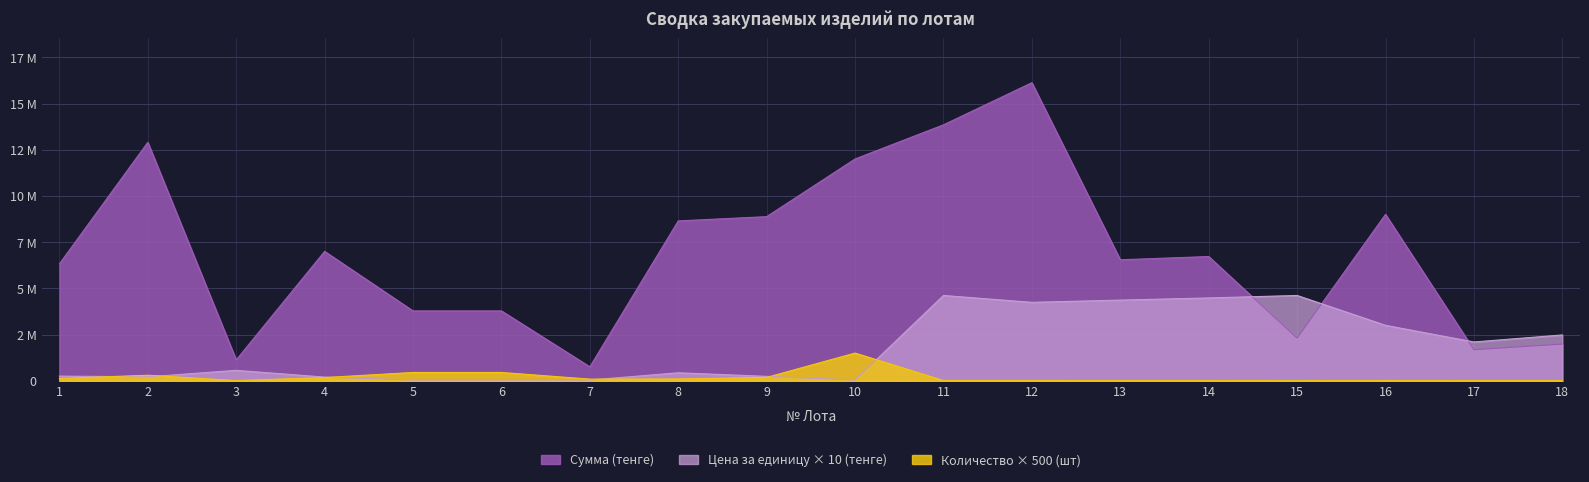

What is the highest value of the Сумма (тенге) series?

16127200